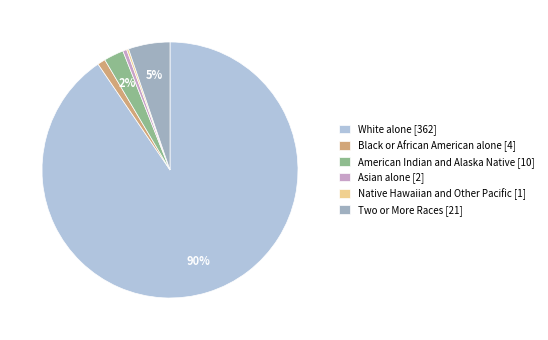

To the nearest percent, what is the average slice percentage?

17%